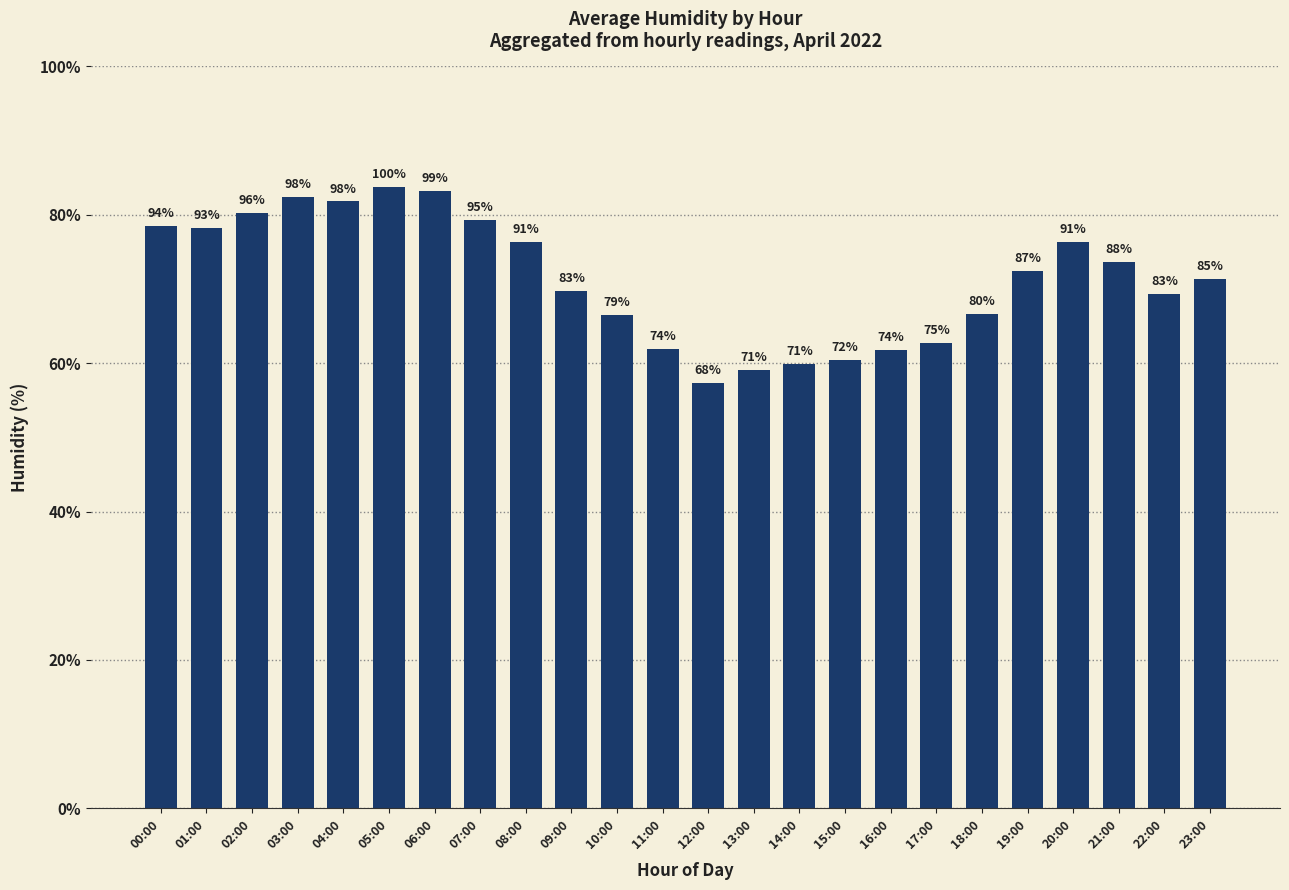

Are the bars horizontal?

No